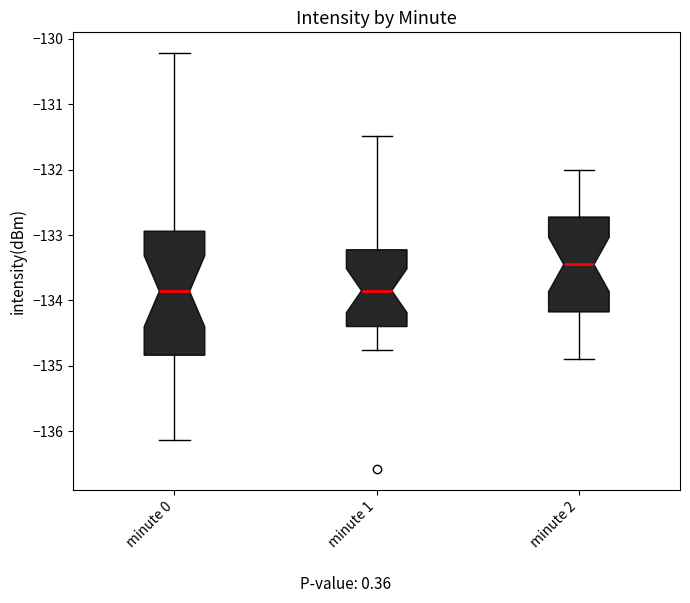

Which box is the tallest, from its lower edge to its upper edge?

minute 0